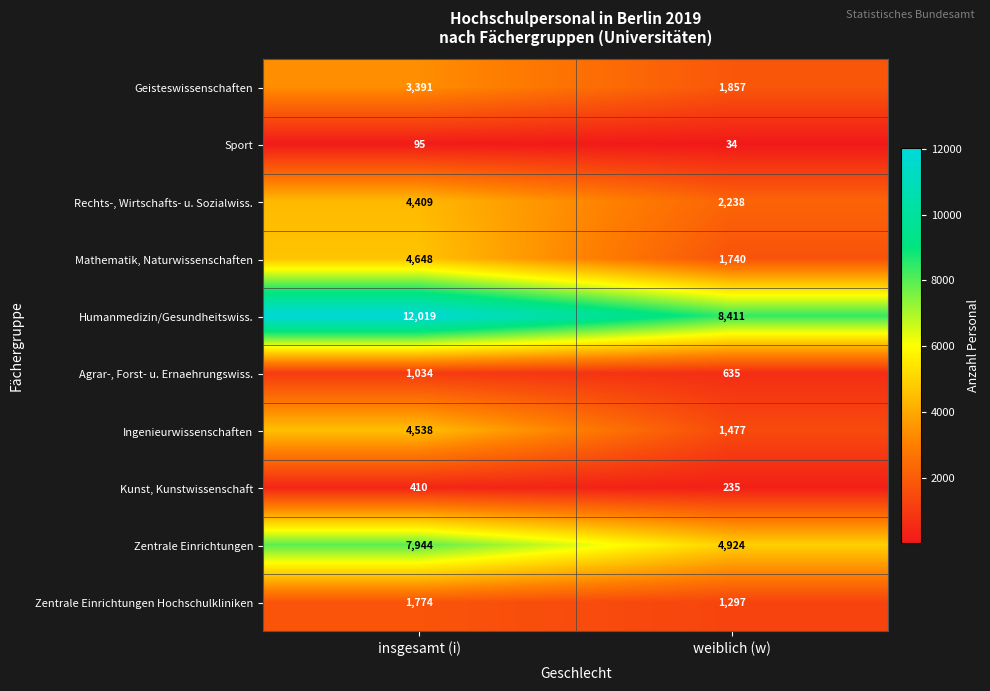

Read the Zentrale Einrichtungen value at weiblich (w), to the nearest 50.

4900